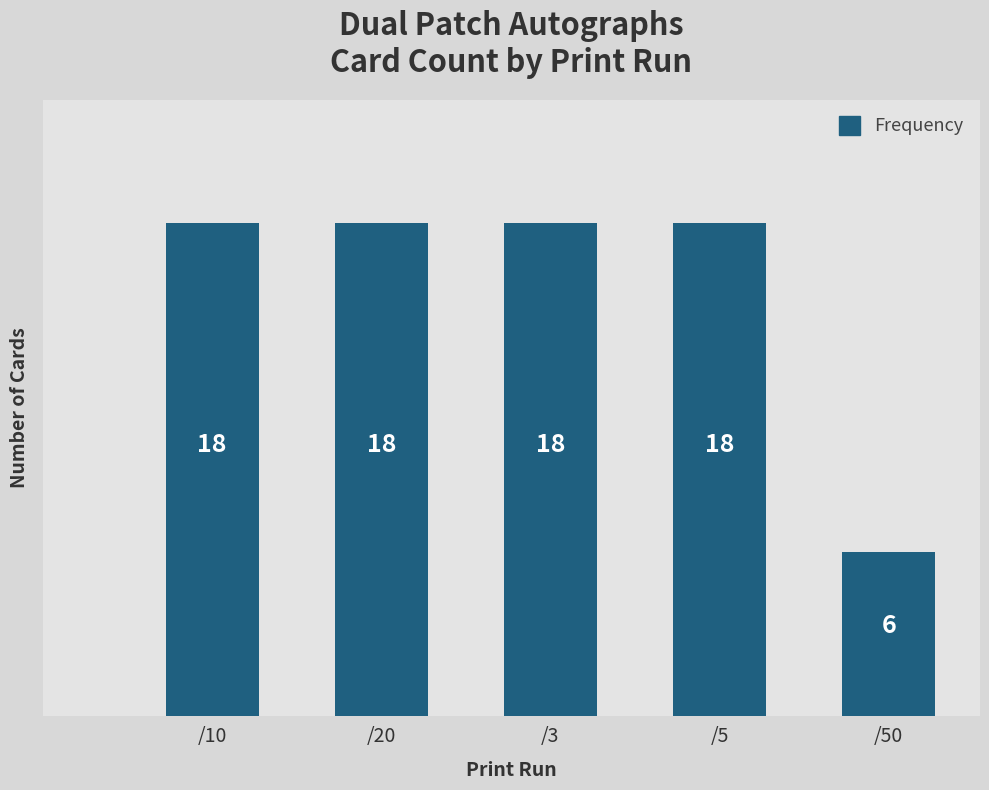

What is the difference between the maximum and minimum values?

12